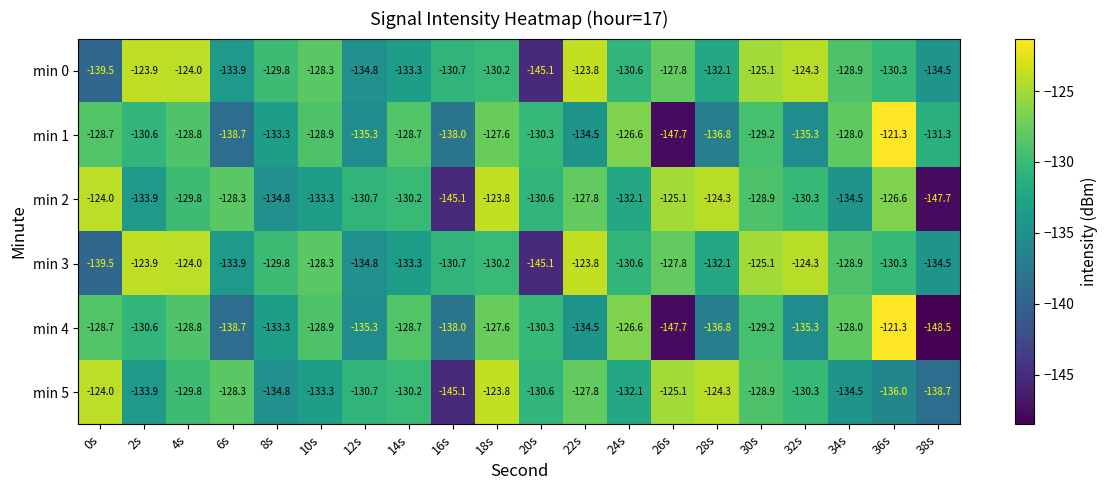

Is it true that min 0 equals -127.8 at 26s?

True